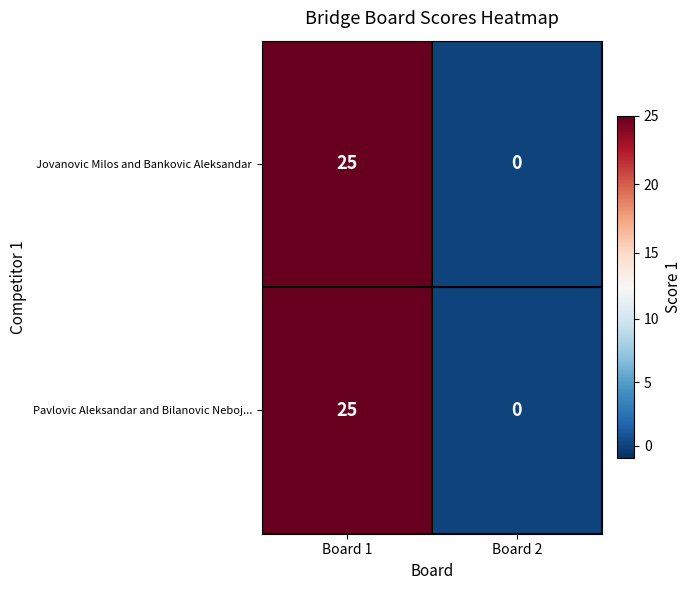

Rank the categories by Jovanovic Milos and Bankovic Aleksandar value from lowest to highest.

Board 2, Board 1